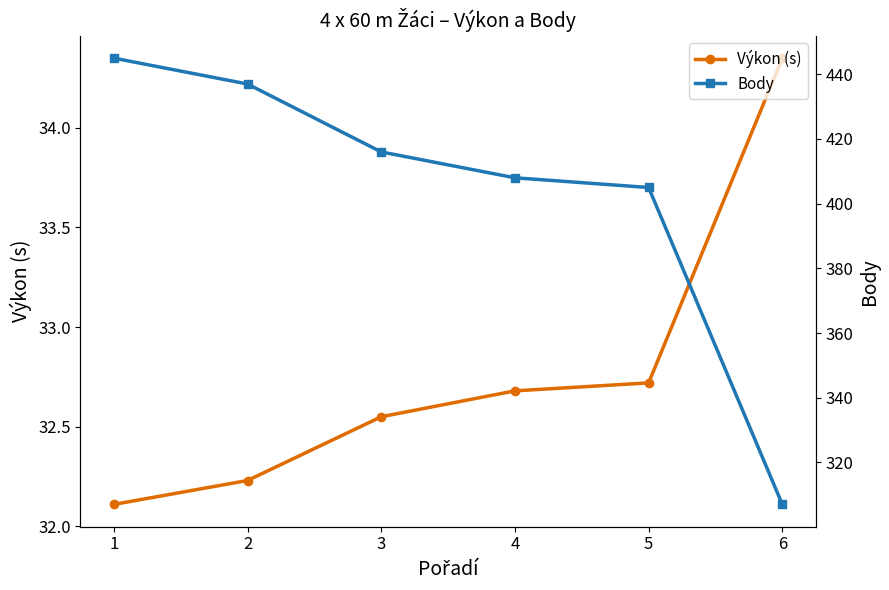

How many distinct data groups are displayed?

2